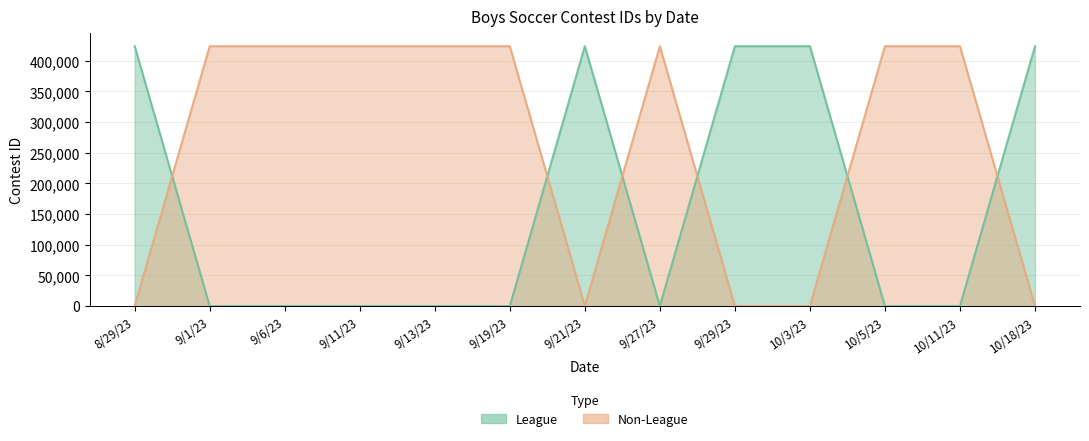

Between 9/21/23 and 10/5/23, which series saw the biggest shift?

Non-League